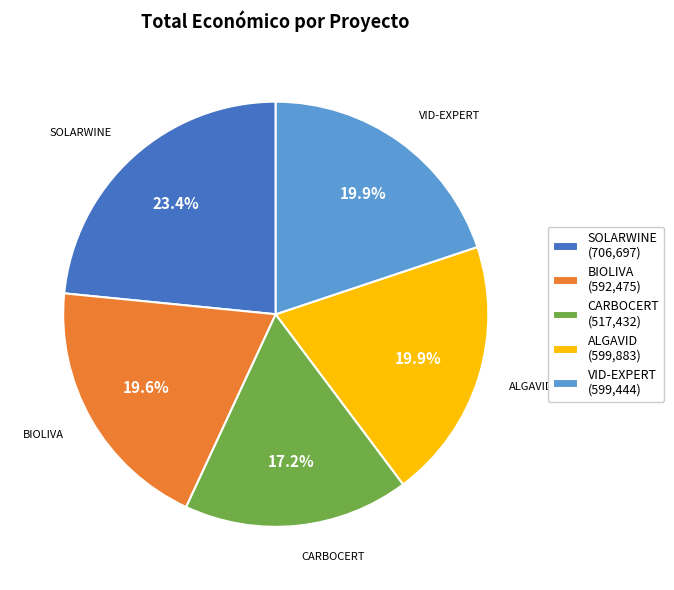

Is it true that VID-EXPERT is 13% of the pie?

False